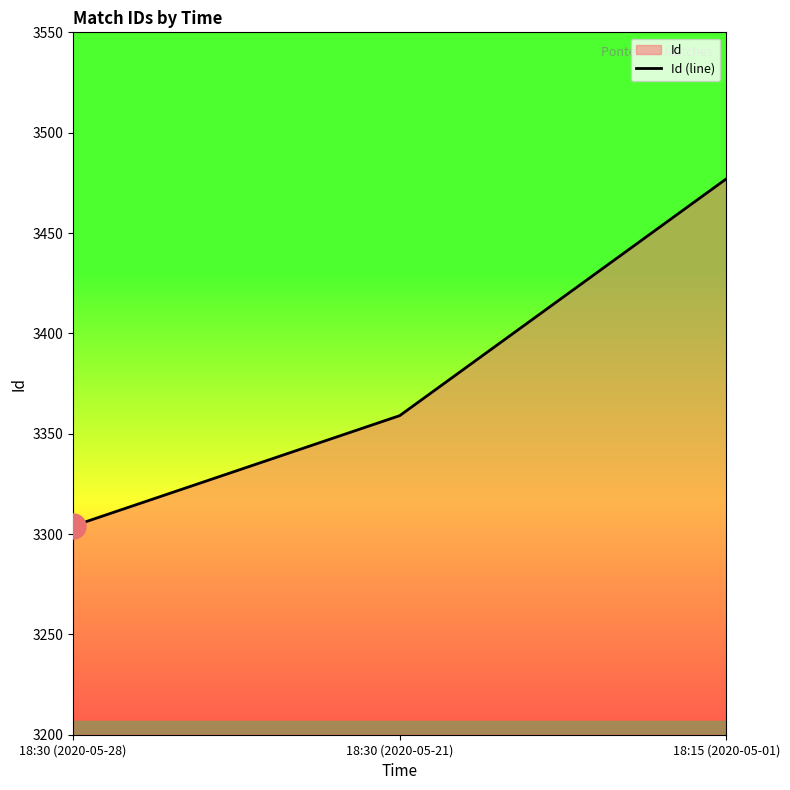

True or false: the data shows 5044 at 18:15 (2020-05-01).

False